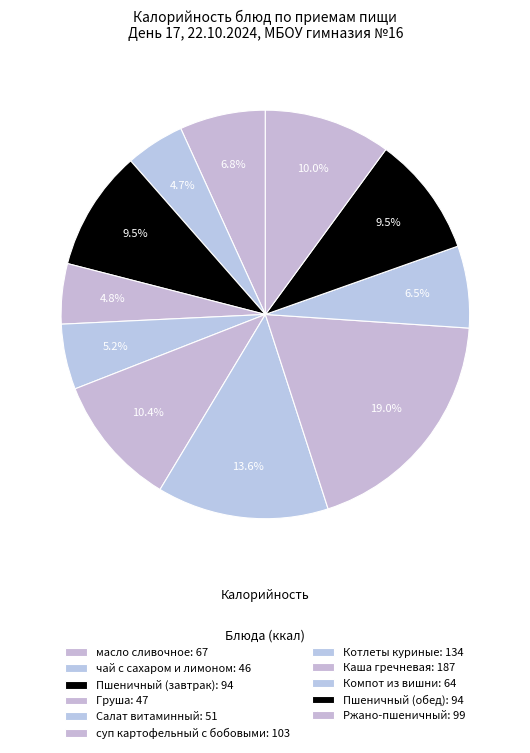

How many slices are in this pie chart?

11